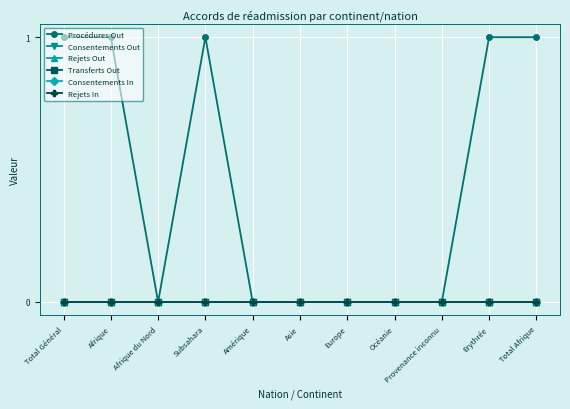

At how many categories does at least one series exceed 0?

5